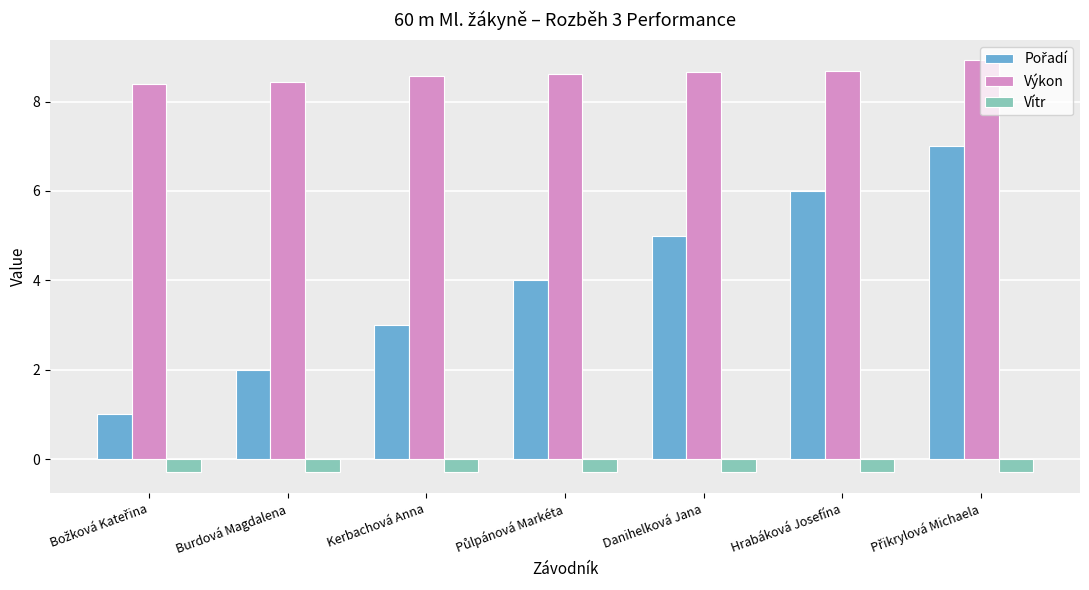

Count the number of categories in the chart.

7